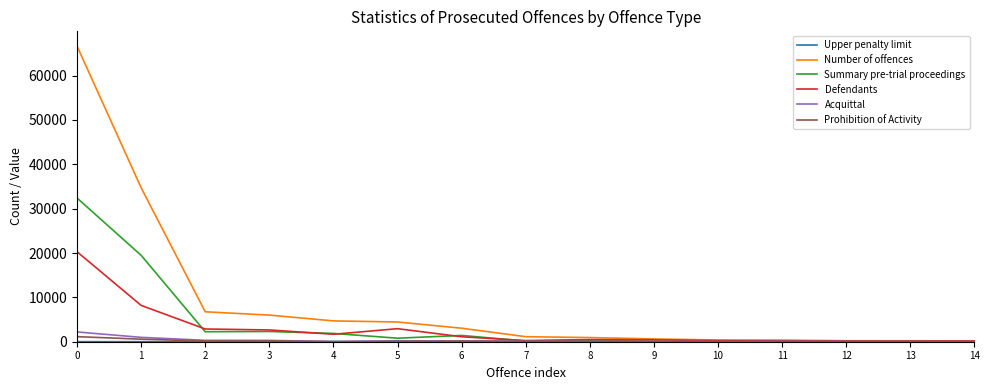

What is the maximum value shown in the chart?

66659